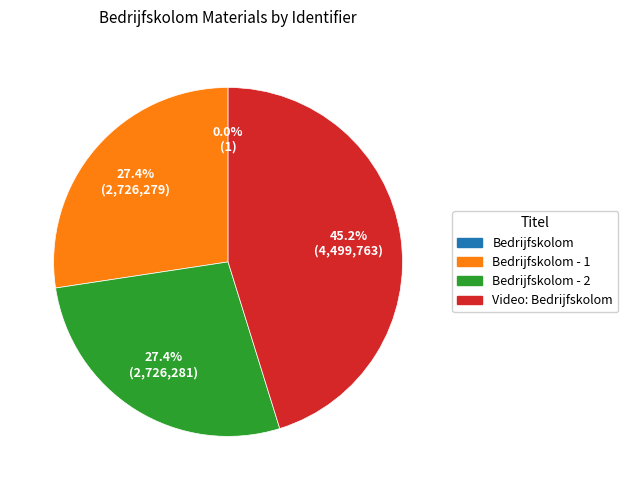

Does any single category account for the majority?

No